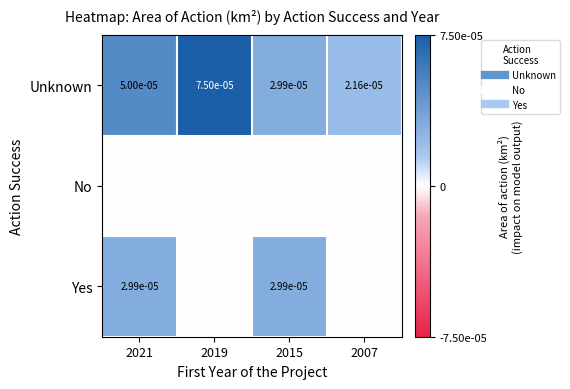

The Yes series shows 0.0 at 2021. True or false?

True